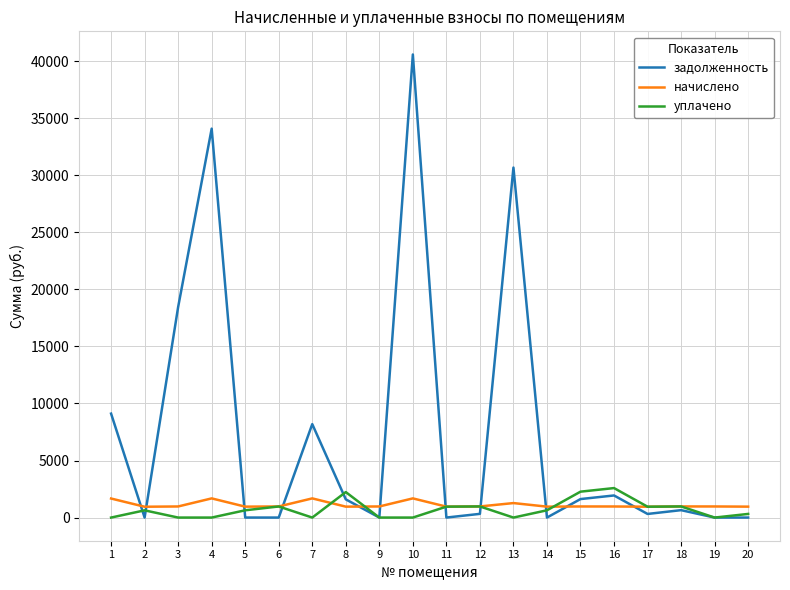

What is the difference between the maximum and second lowest values in the задолженность series?

40589.8